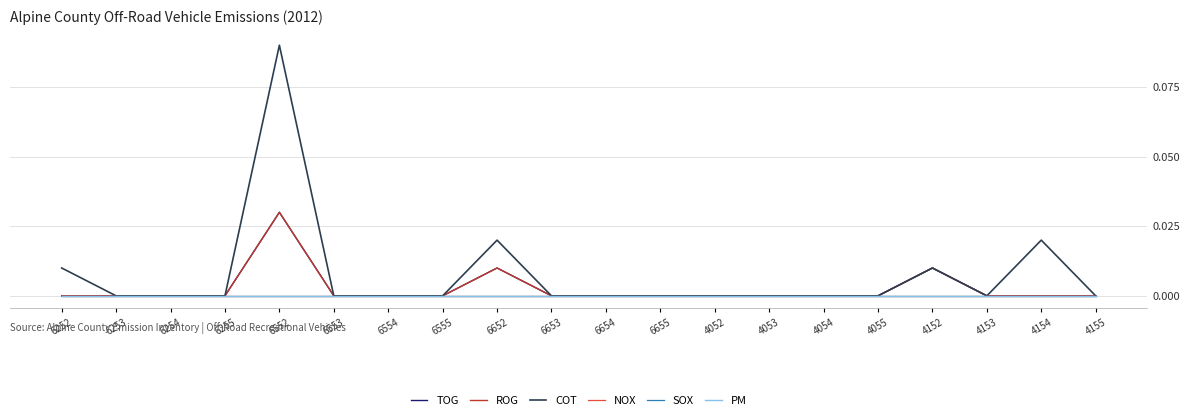

Where is the first local maximum for COT?

6552